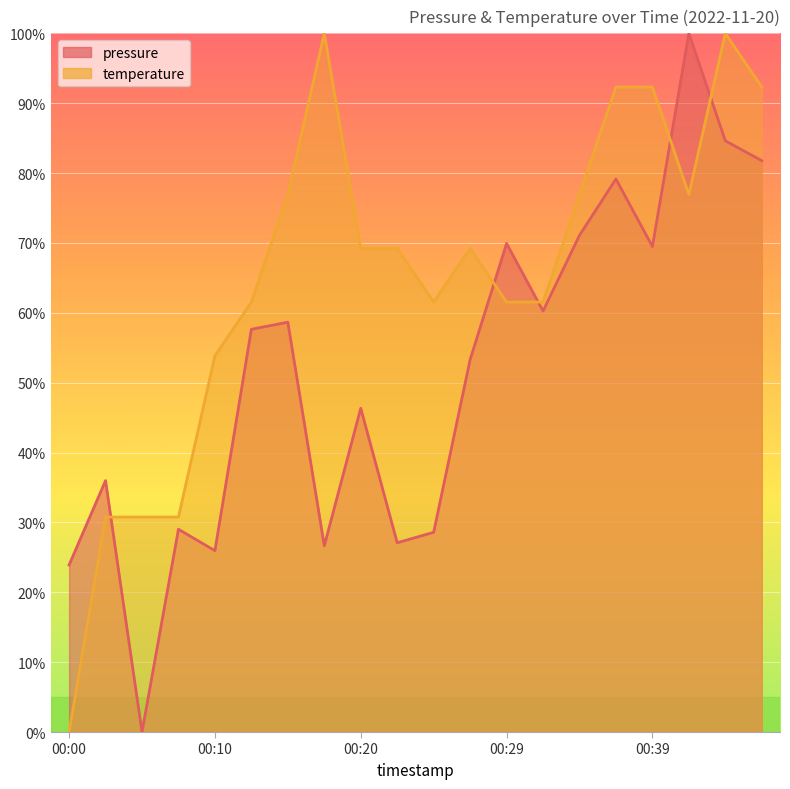

The value of pressure at 00:25 is 28.6. True or false?

True